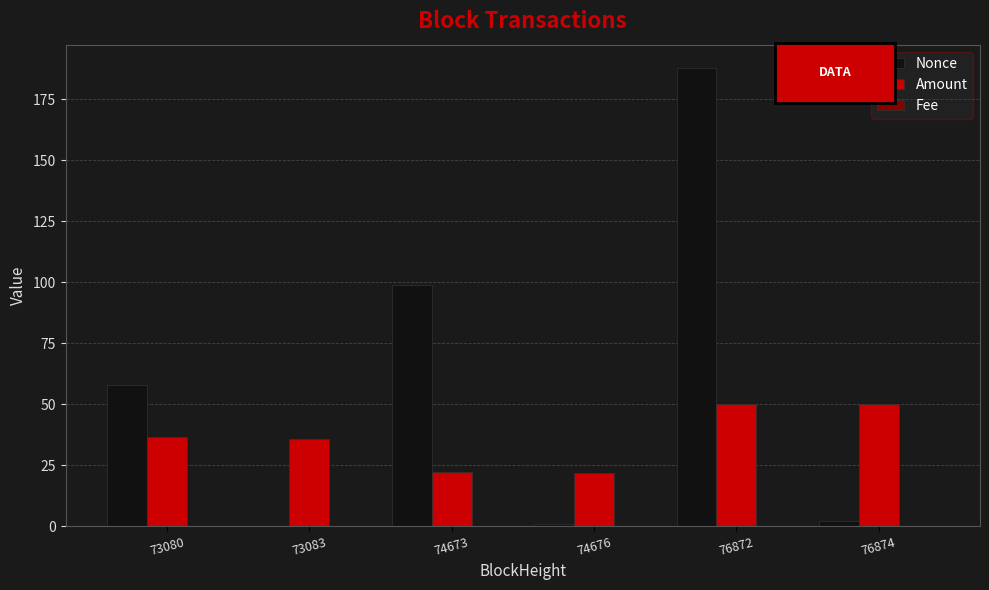

Between 73083 and 74673, which series saw the biggest shift?

Nonce